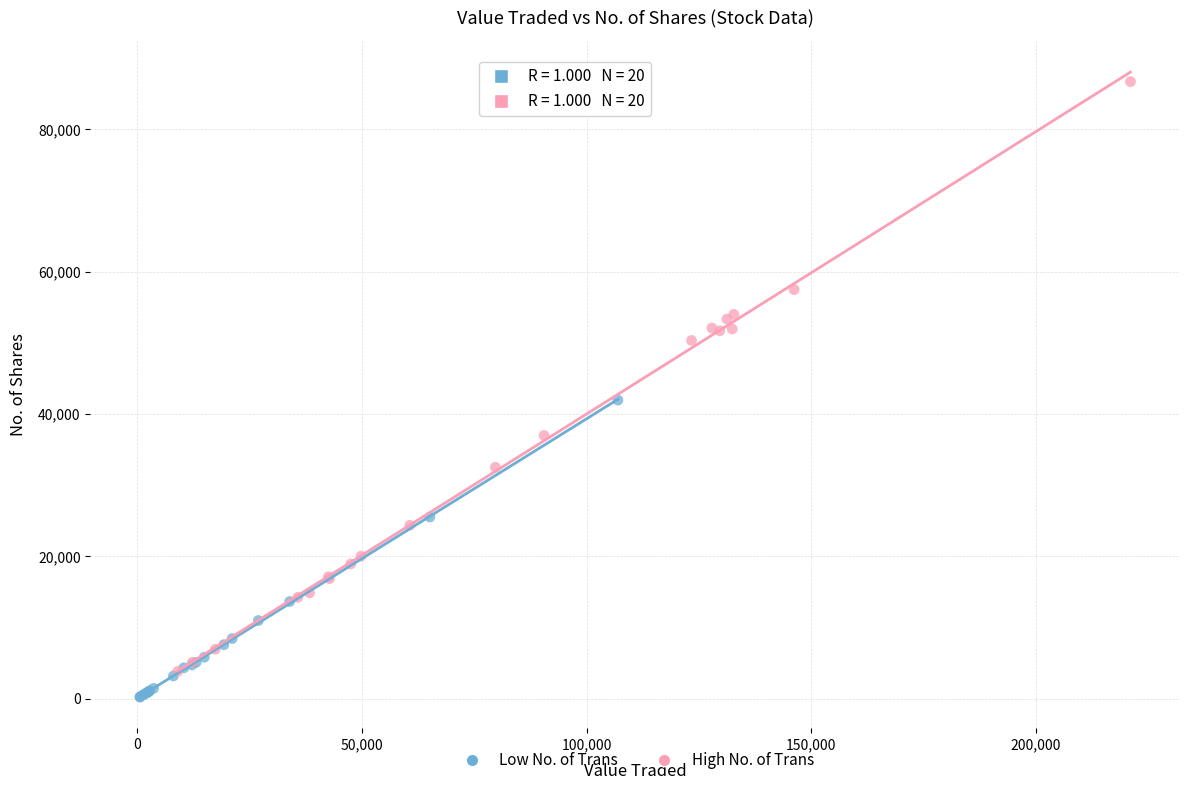

Which series reaches the minimum Y coordinate?

Low No. of Trans